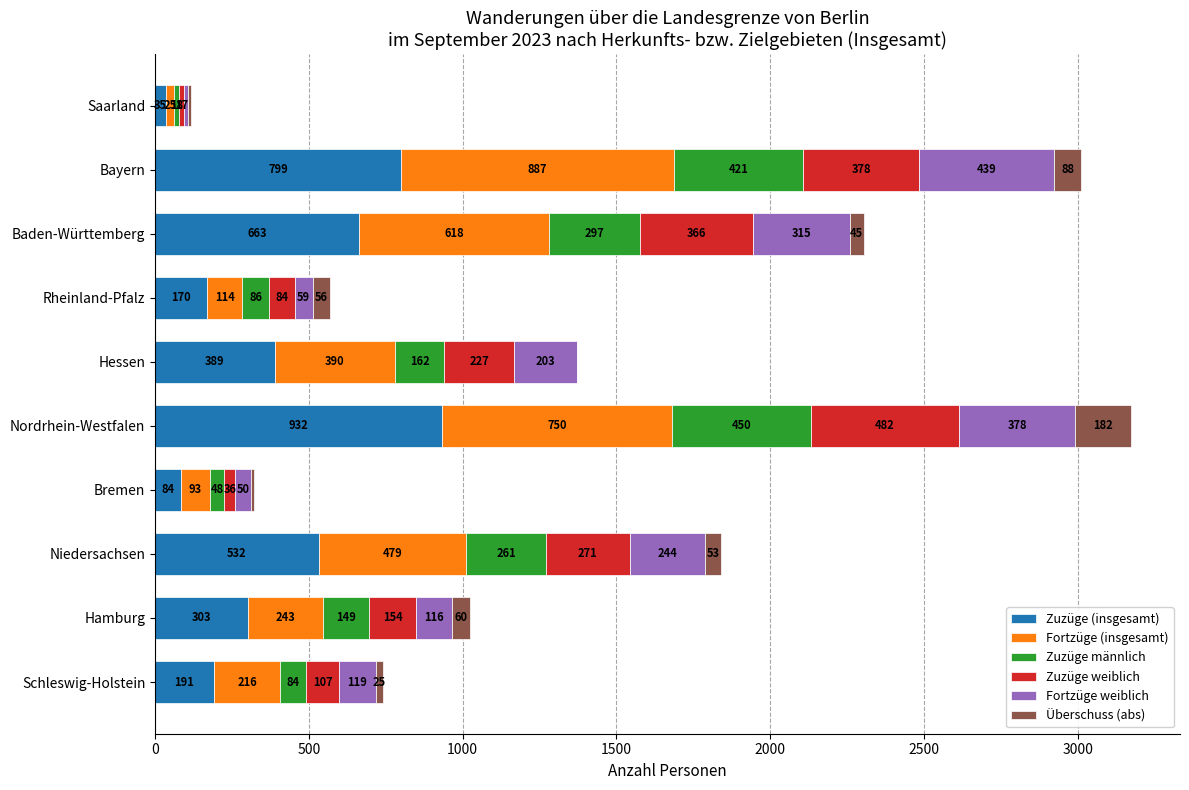

True or false: Zuzüge (insgesamt) has a value of 663 at Baden-Württemberg.

True